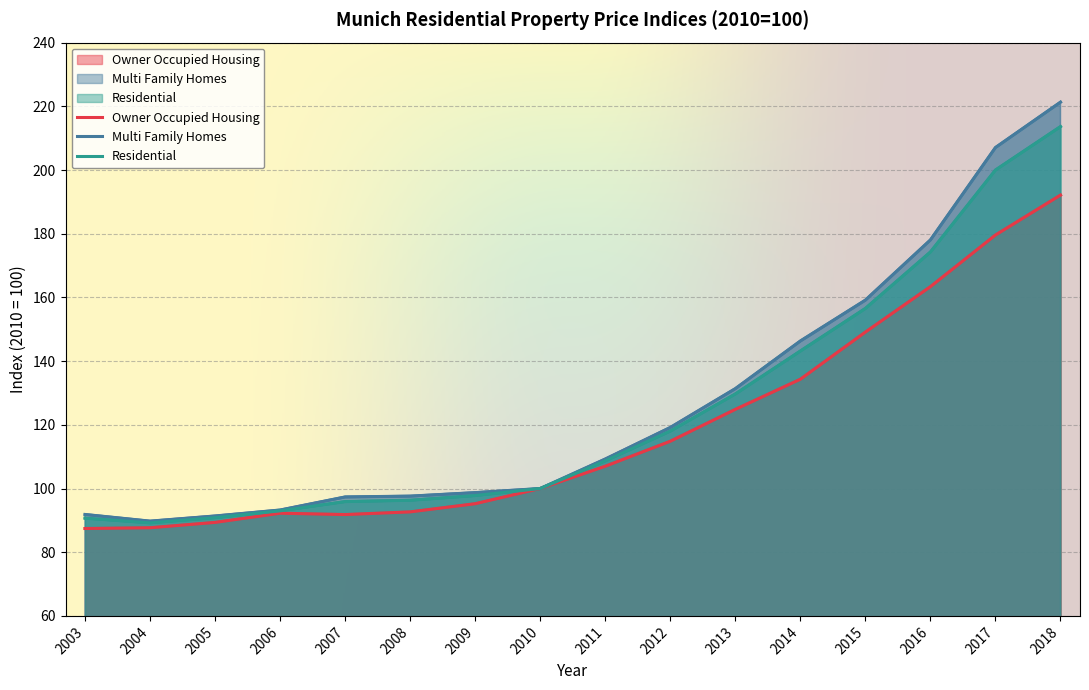

True or false: Multi Family Homes and Owner Occupied Housing cross at least once.

False